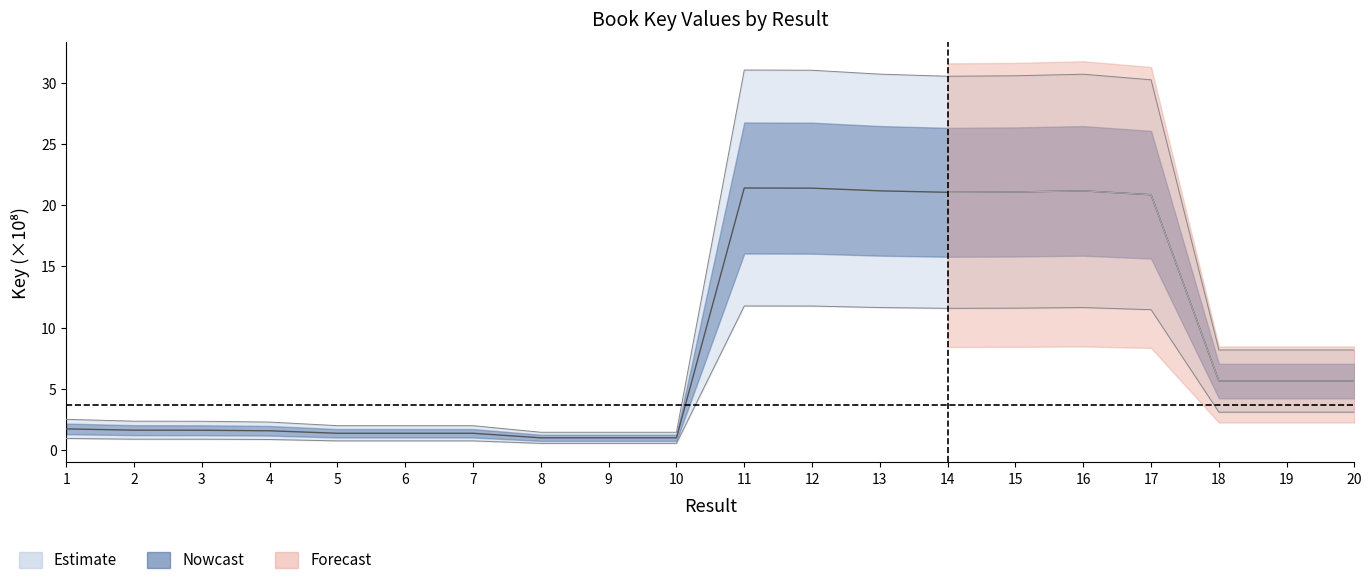

True or false: there are more than 2 points higher than both neighbors.

True